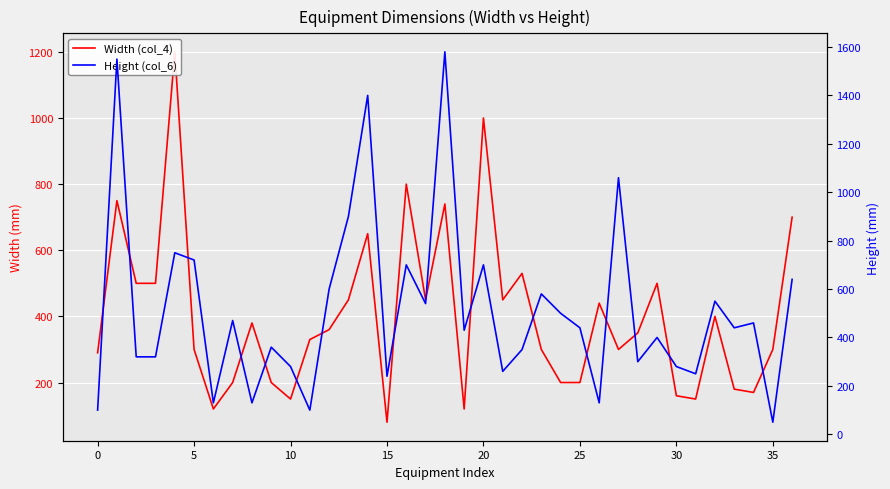

Is this an area chart (filled region under the line)?

No